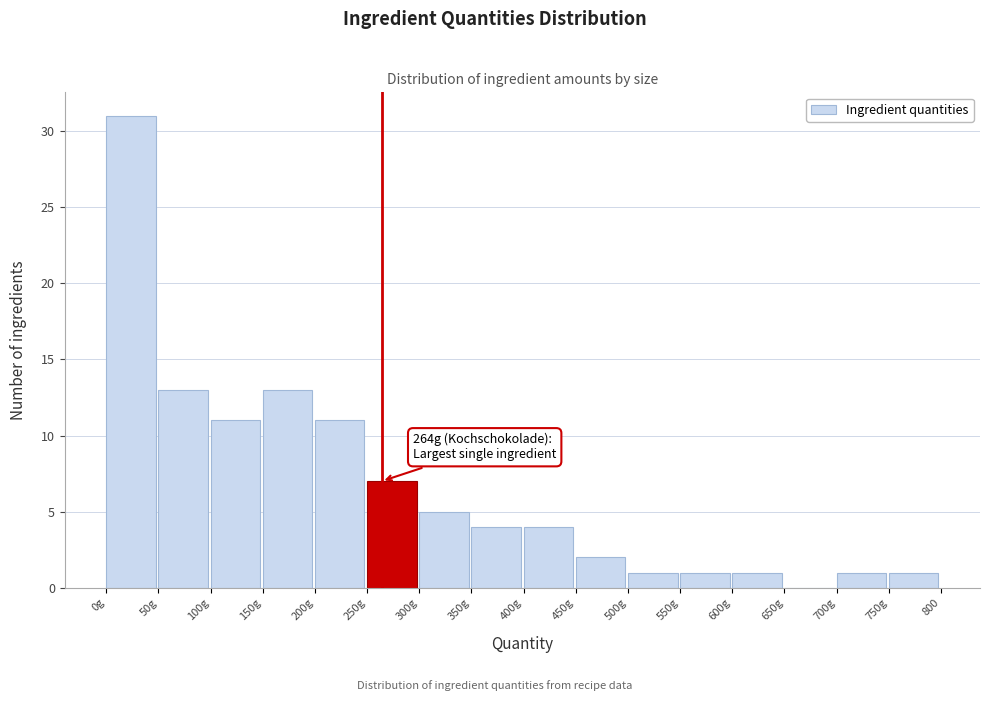

Reading right to left, list all the values displayed in this chart.

750g=1	700g=1	650g=0	600g=1	550g=1	500g=1	450g=2	400g=4	350g=4	300g=5	250g=7	200g=11	150g=13	100g=11	50g=13	0g=31